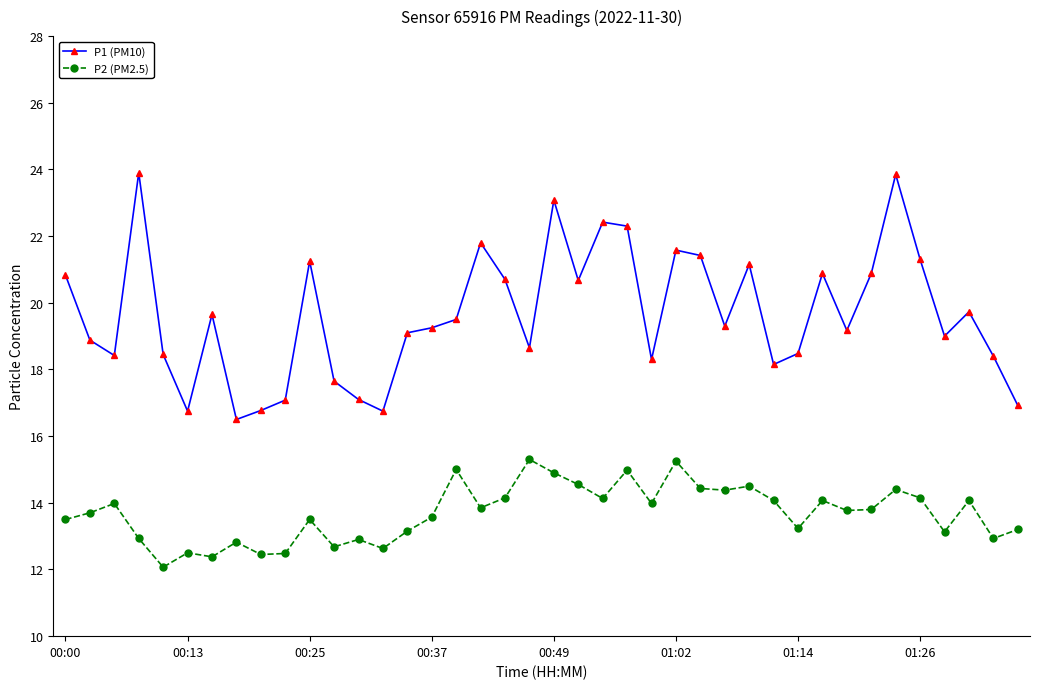

True or false: P1 (PM10) and P2 (PM2.5) cross at least once.

False